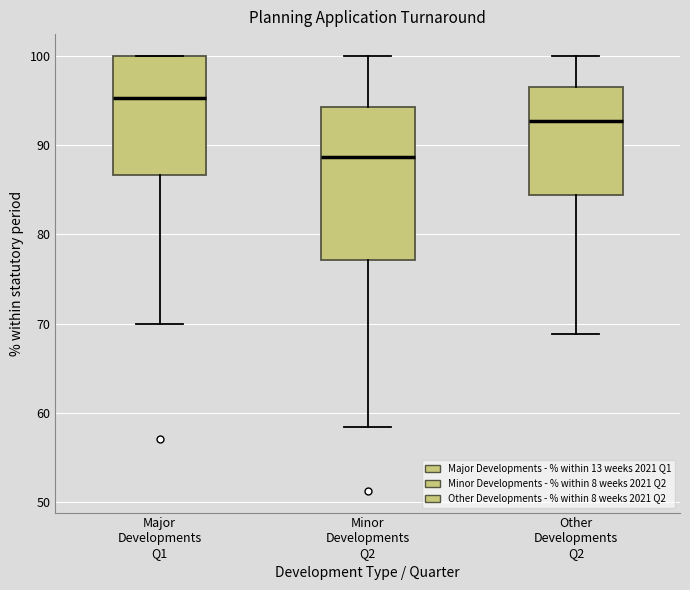

Reading left to right, read every box against the y-axis: the position of its median line, the range the box covers, and the ends of its whiskers. The values are not printed on the chart, so give them approximately, as read against the axis.

Major Developments Q1: median 95, box 87 to 100, whiskers 70 to 100
Minor Developments Q2: median 89, box 77 to 94, whiskers 58 to 100
Other Developments Q2: median 93, box 84 to 97, whiskers 69 to 100